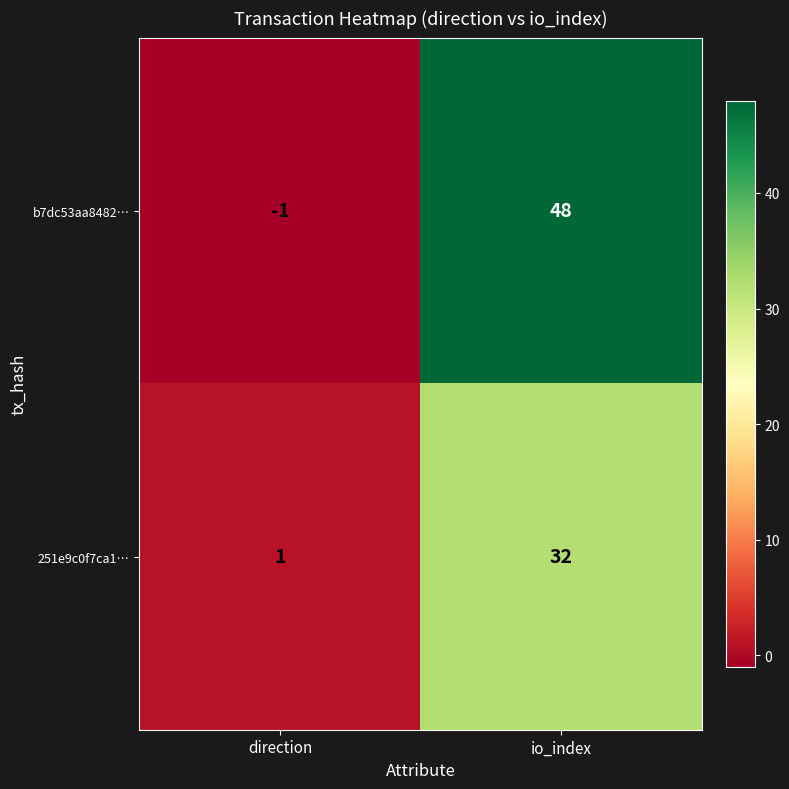

Which series has the largest total across all categories?

b7dc53aa8482…